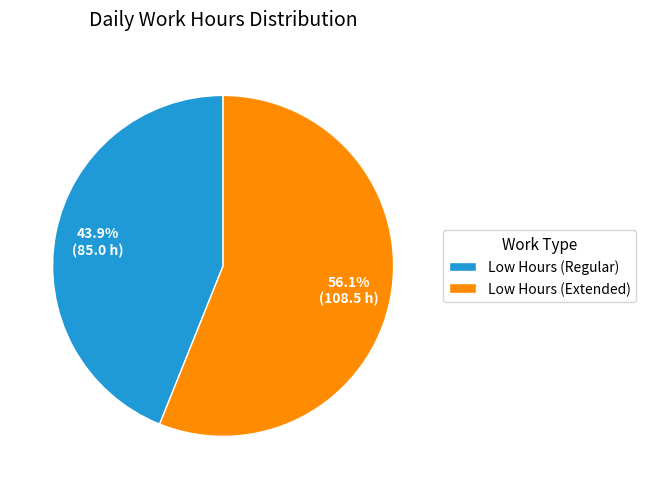

How many slices are in this pie chart?

2